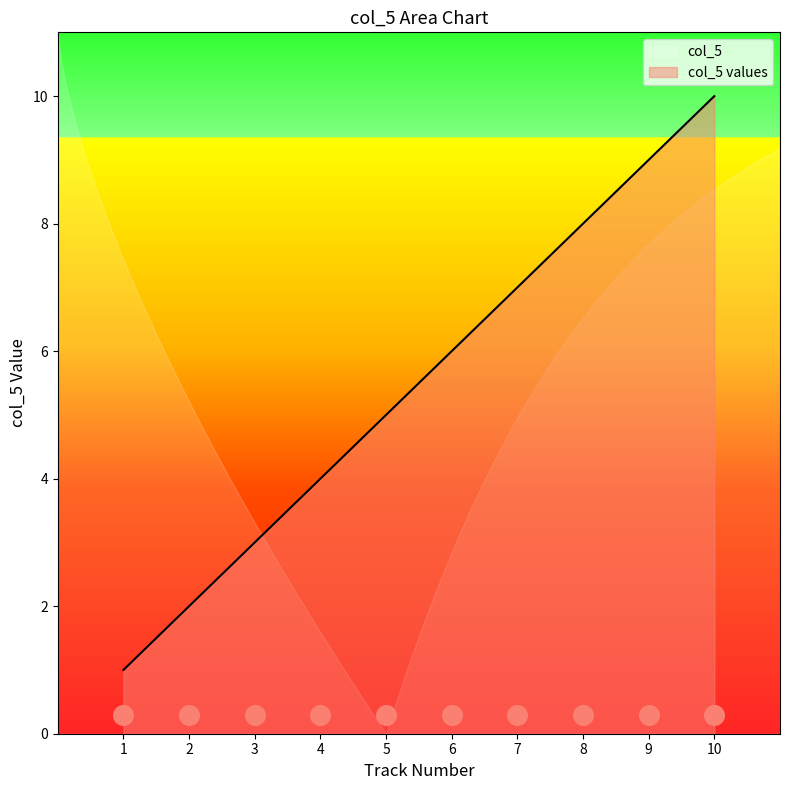

True or false: col_5 values has a value of 2 at 7.

False